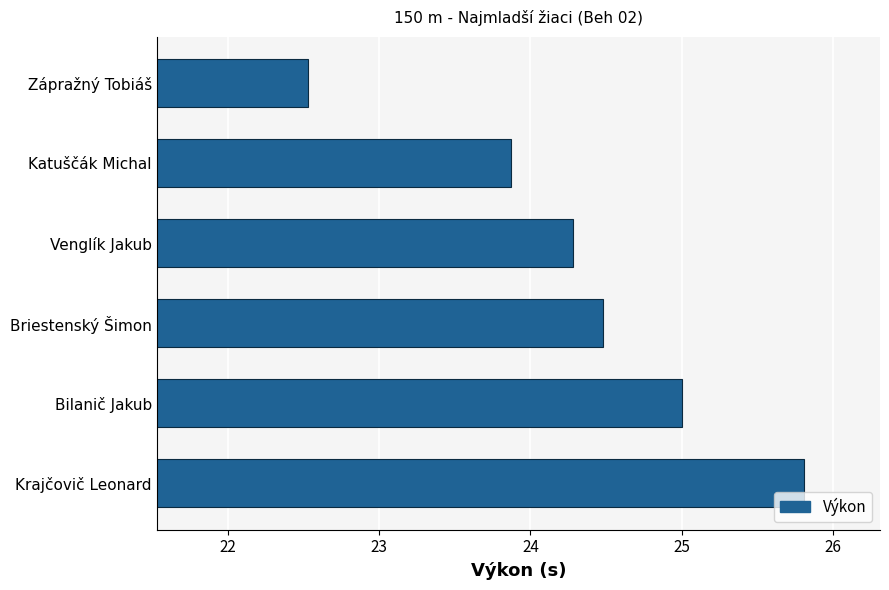

What is the ratio of the value at Venglík Jakub to the value at Briestenský Šimon?

1.0